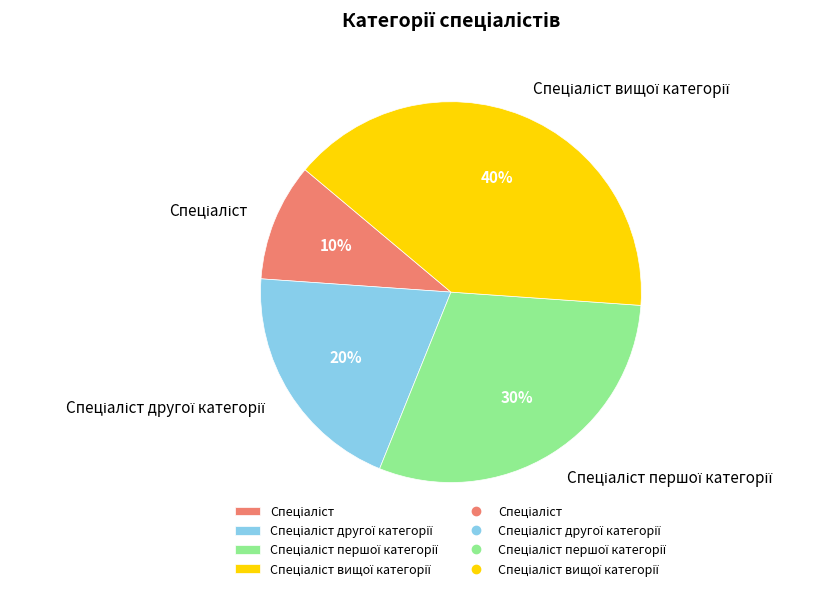

To the nearest percent, what is the average slice percentage?

25%